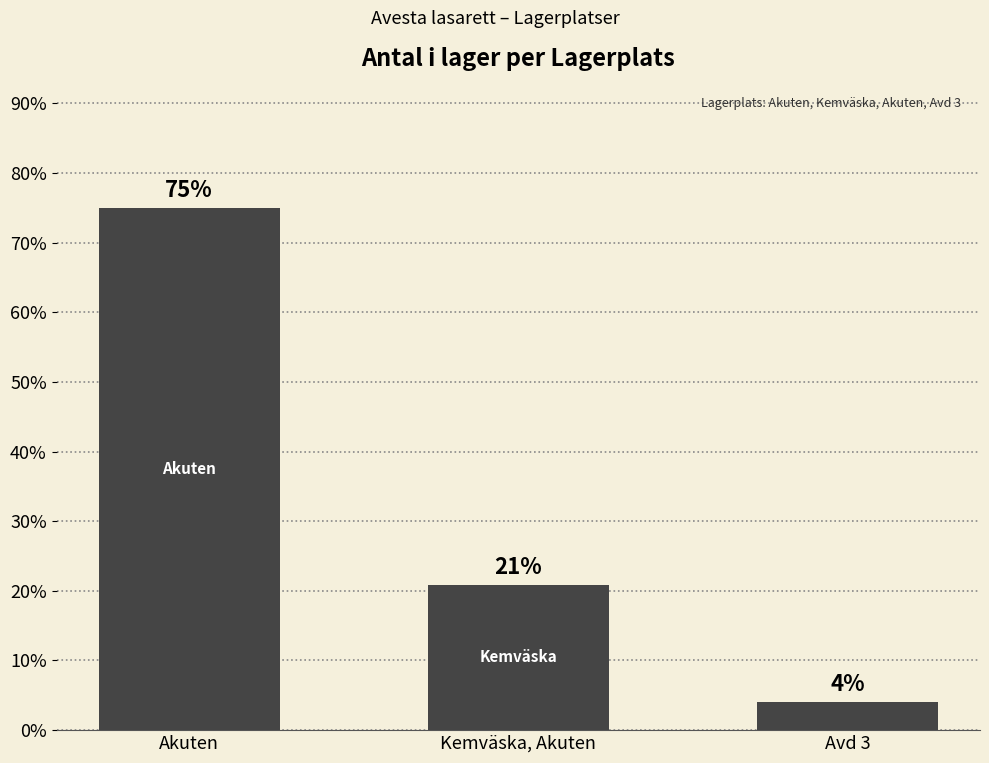

The chart shows a value of 75.0 at Akuten. True or false?

True